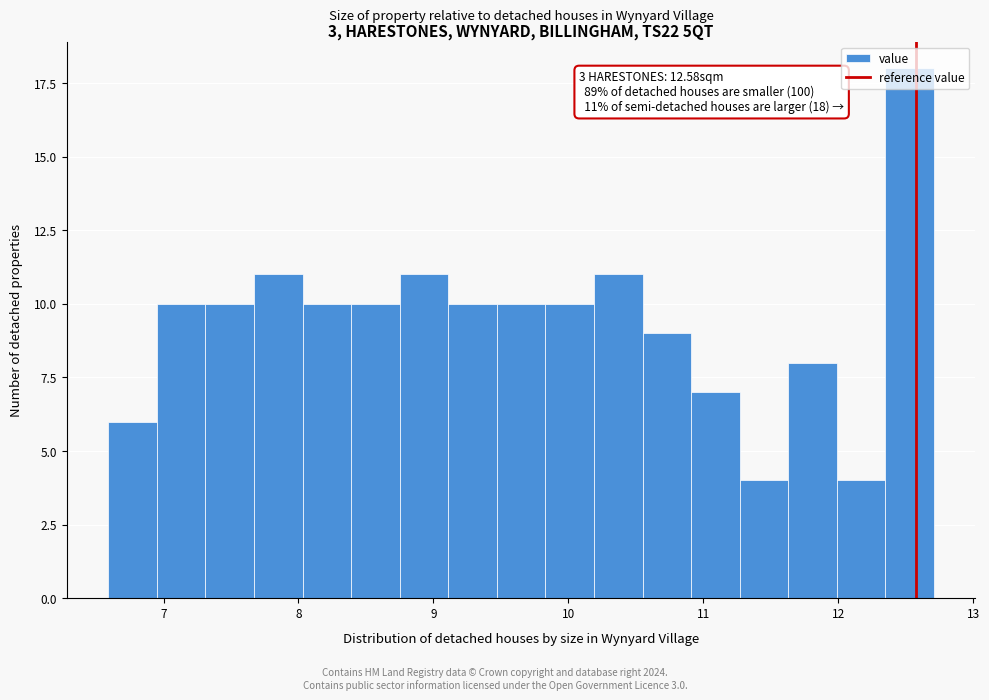

Read against the x-axis, roughly where is the centre of the tallest bar?

12.5